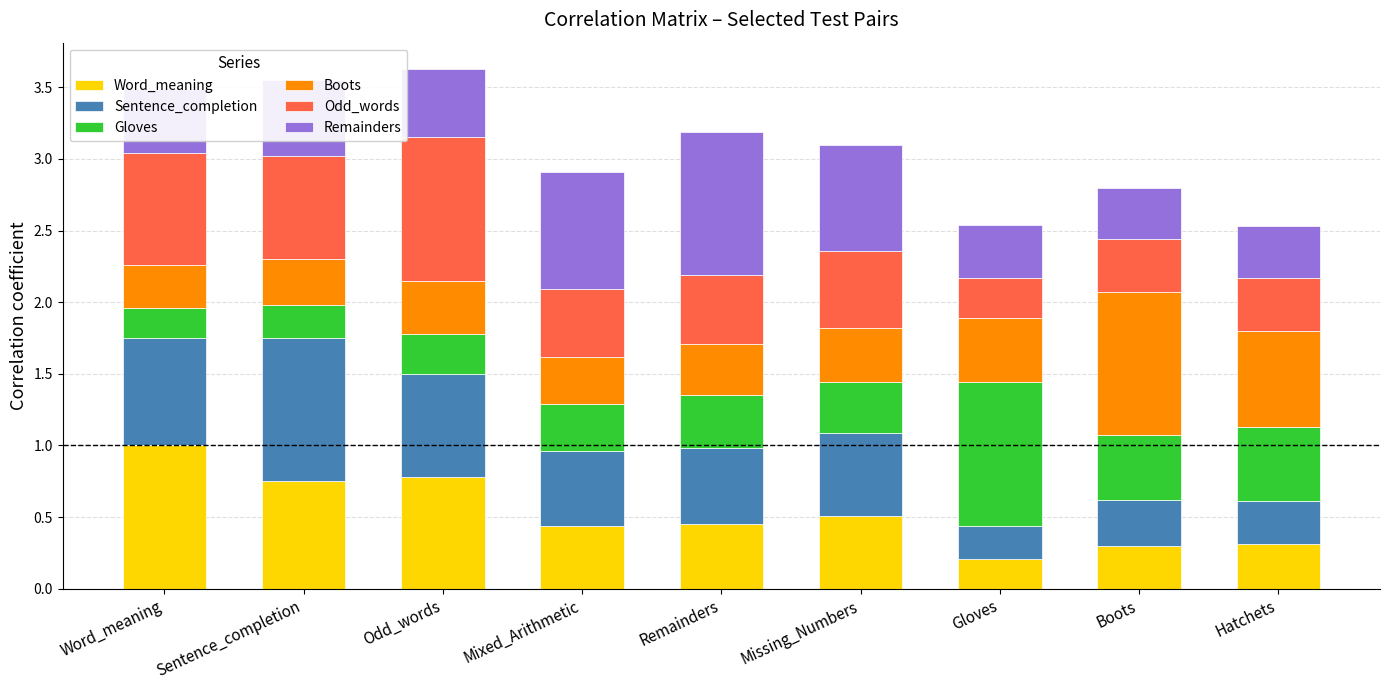

At which label does Word_meaning reach its minimum?

Gloves